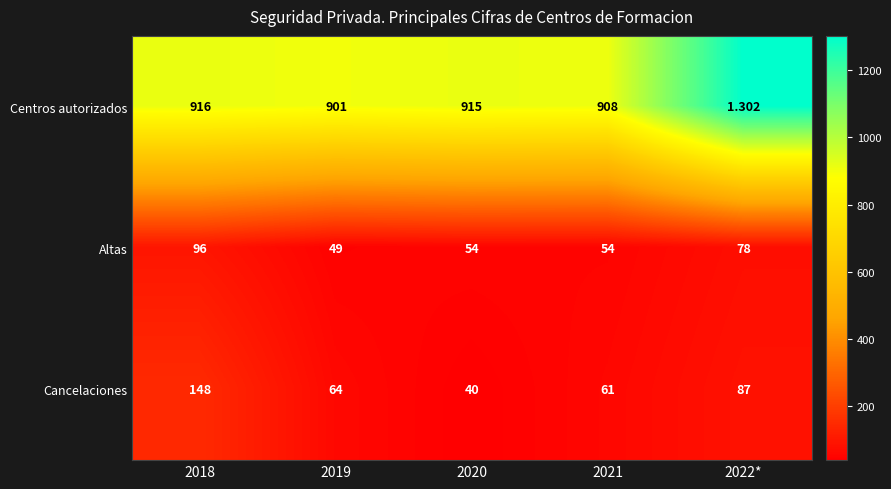

List the series in order of their peak value, lowest first.

Altas, Cancelaciones, Centros autorizados